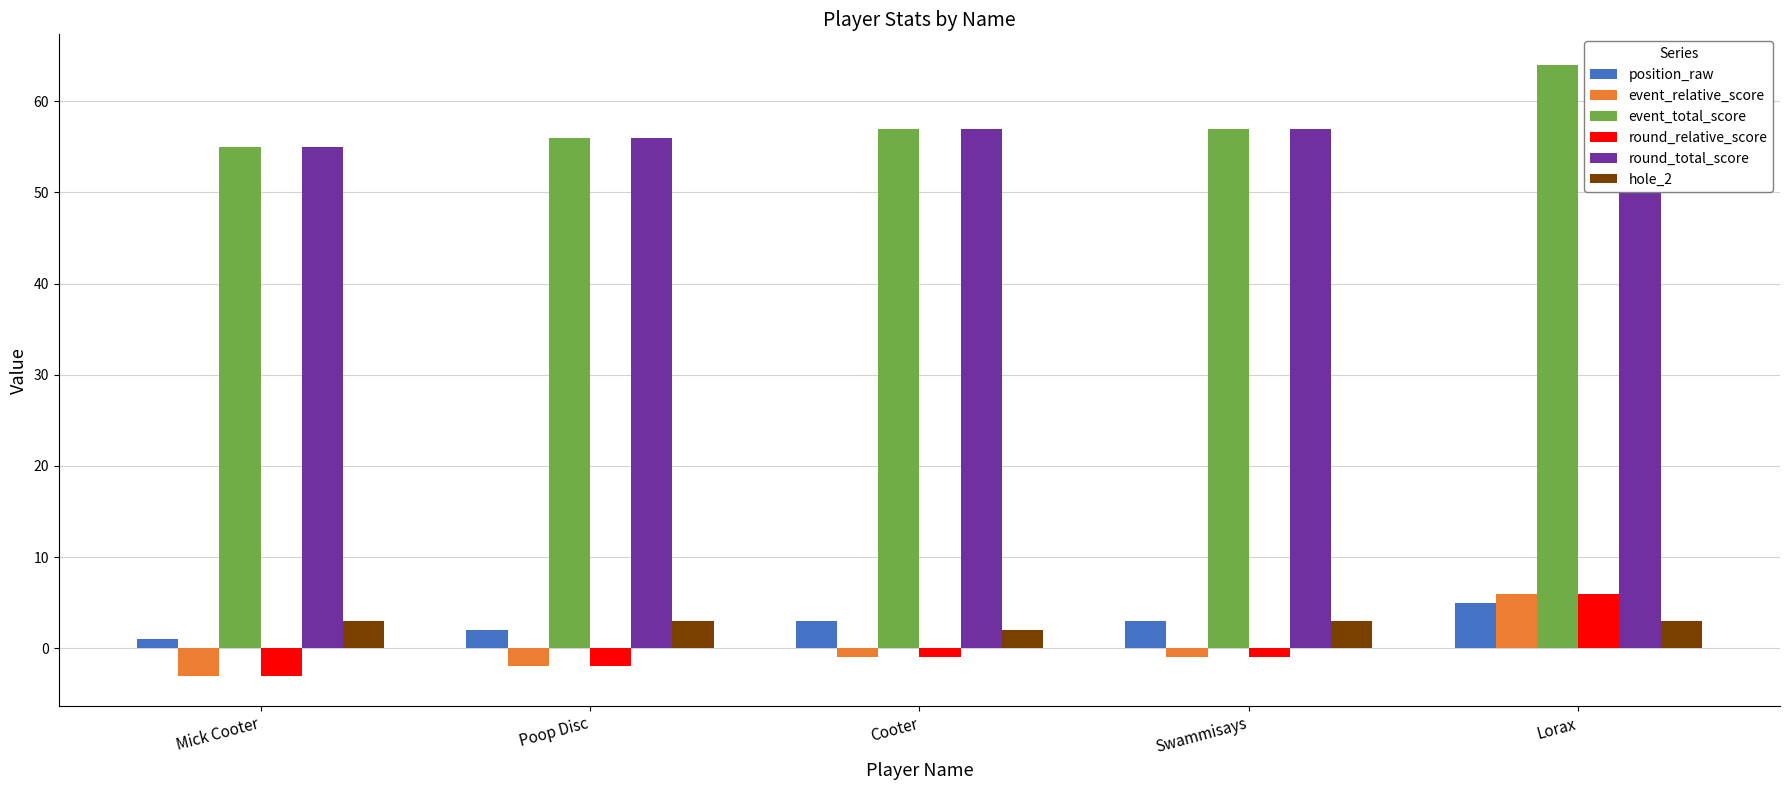

What is the label of the 1st bar from the right?

Lorax